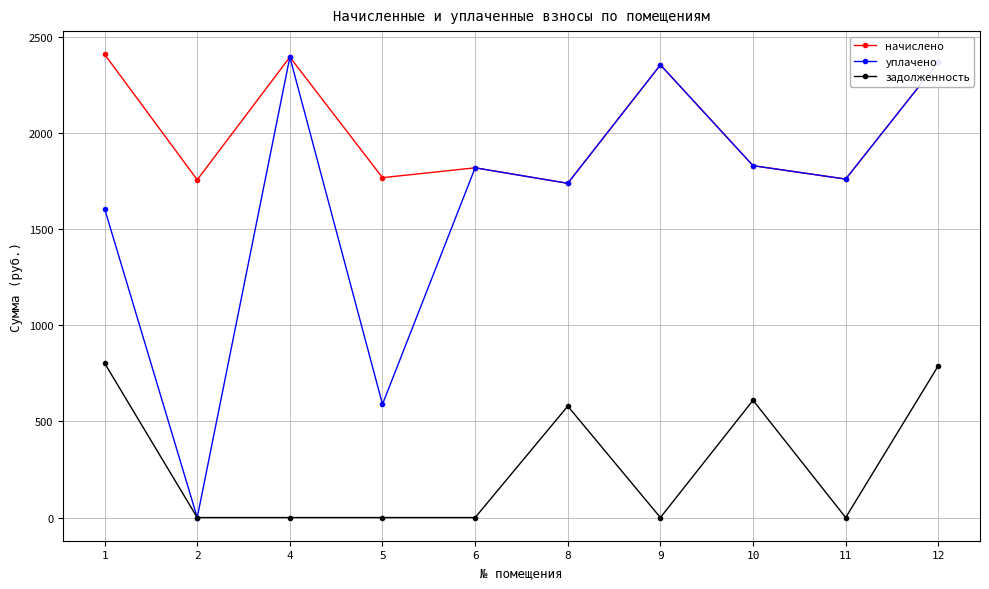

What is the difference between the уплачено values at 5 and 8?

1148.7